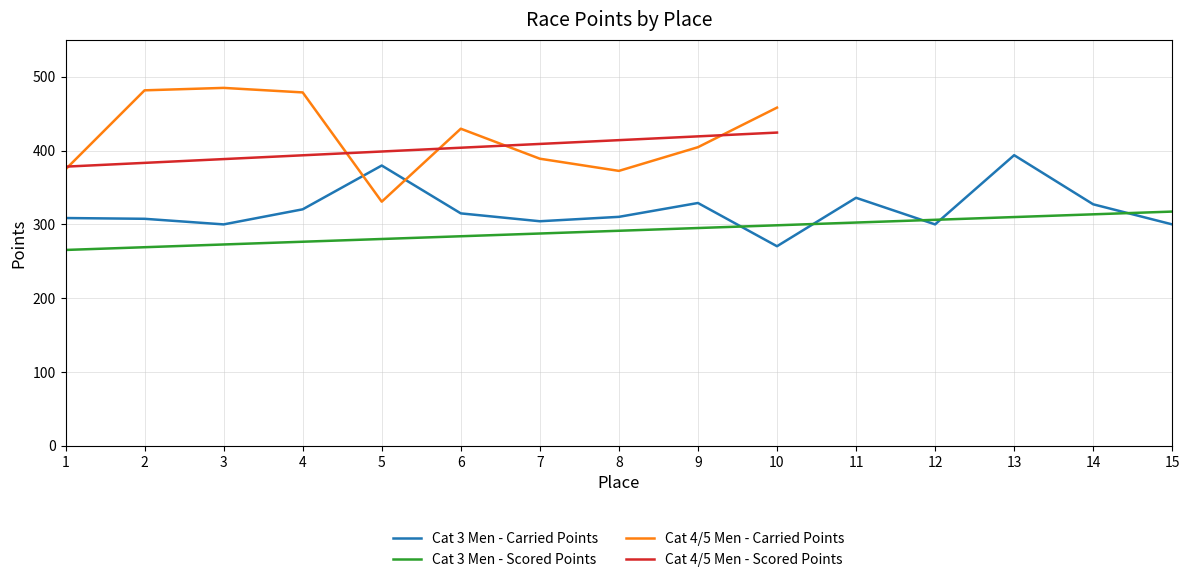

What is the spread (max minus min) of values at 10?

187.7